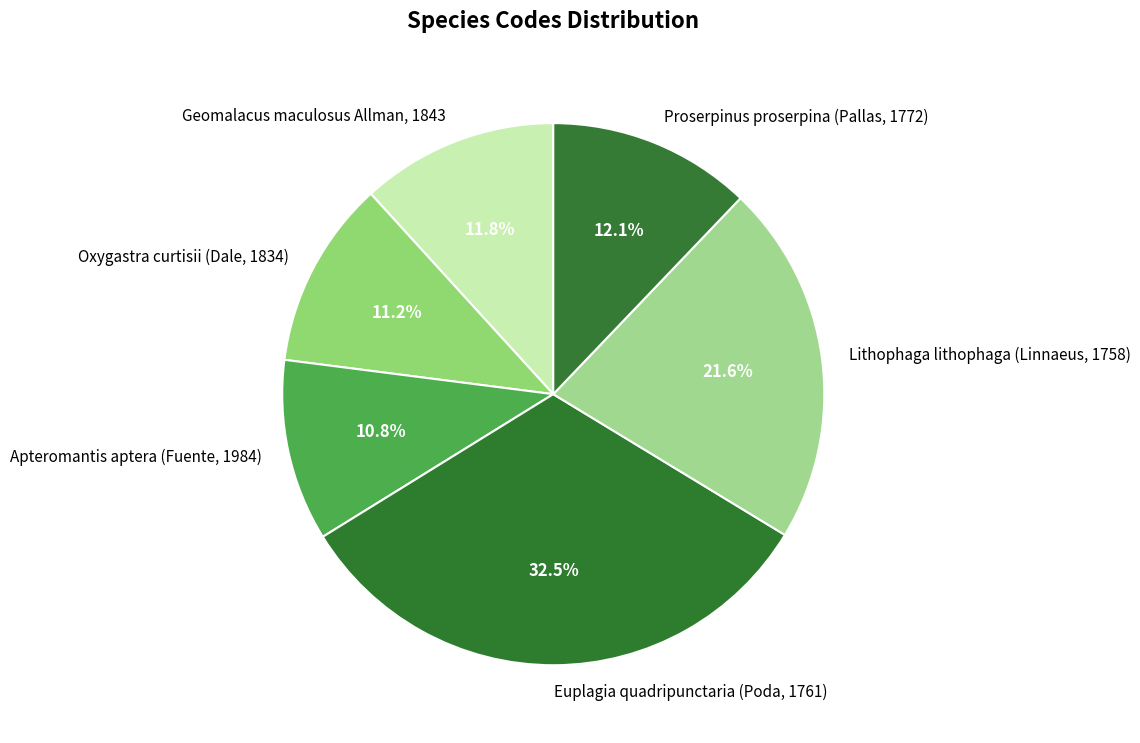

To the nearest percent, what portion does Geomalacus maculosus Allman, 1843 represent?

12%